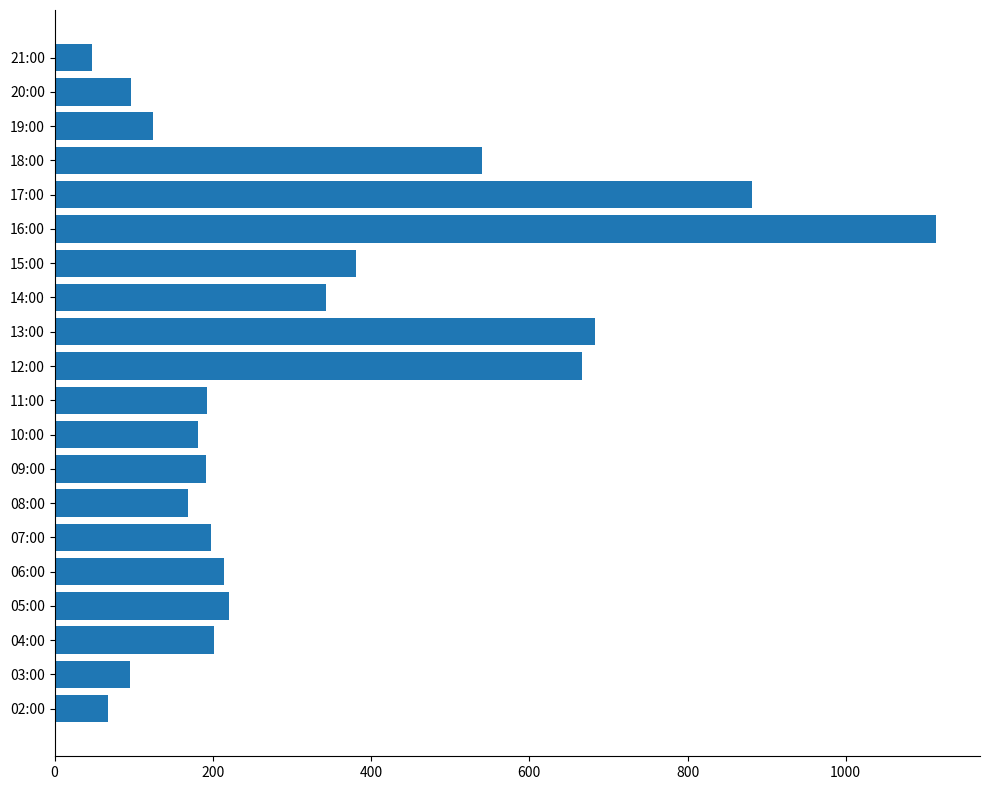

What is the average value?

330